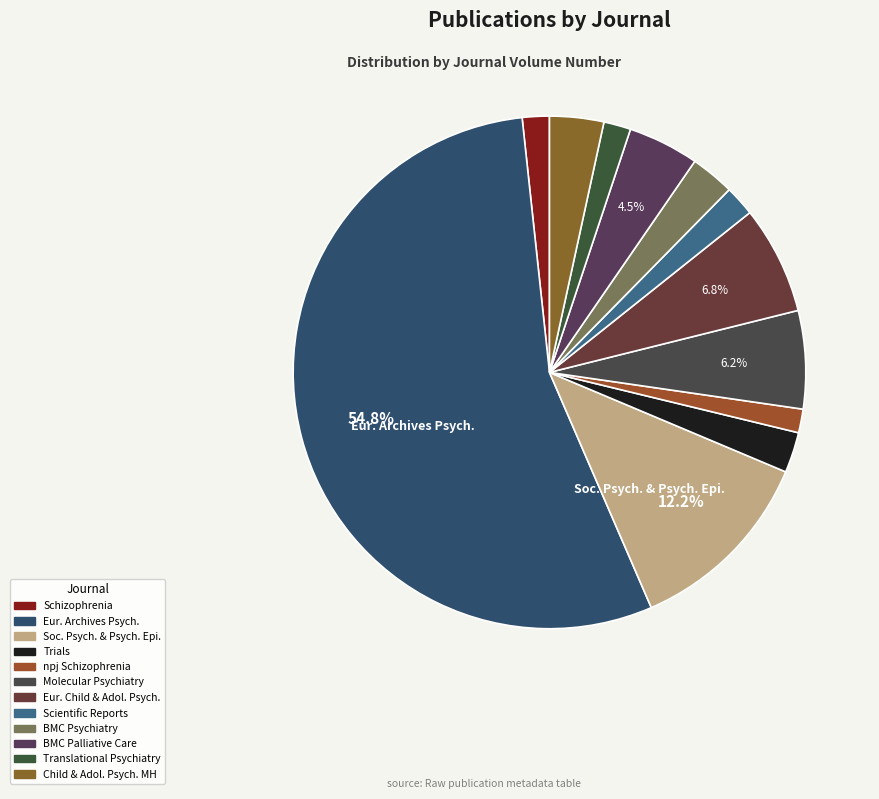

How many slices are in this pie chart?

12